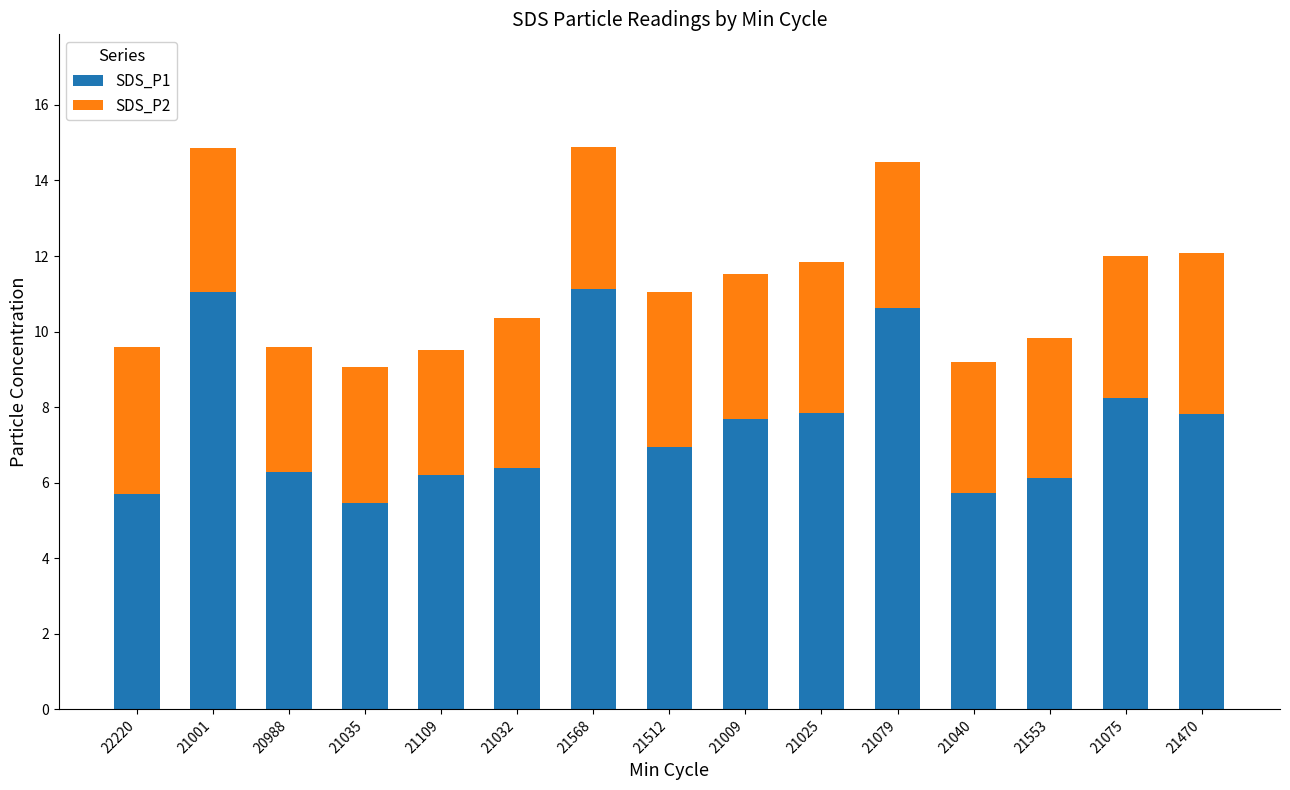

How many bars are there in total?

15